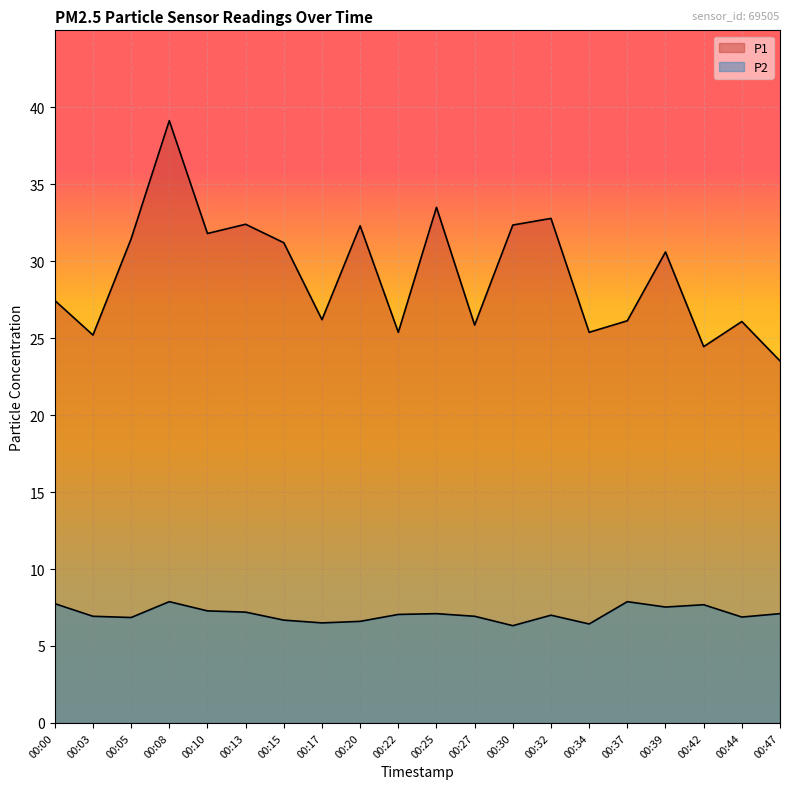

At which label does P1 reach its peak?

00:08